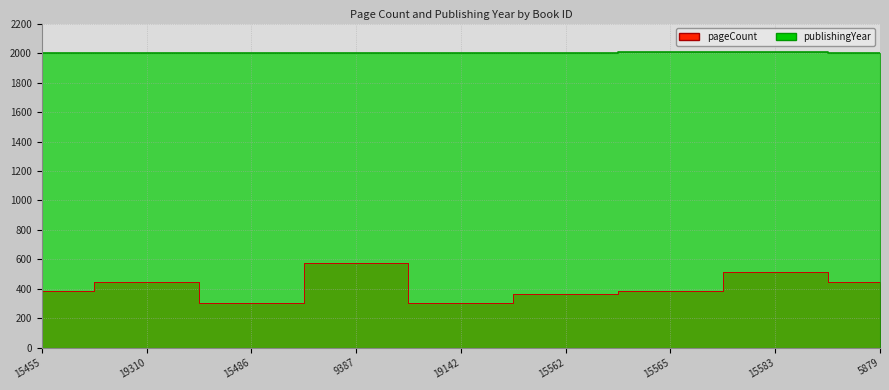

What are all the series names shown in the legend?

pageCount, publishingYear